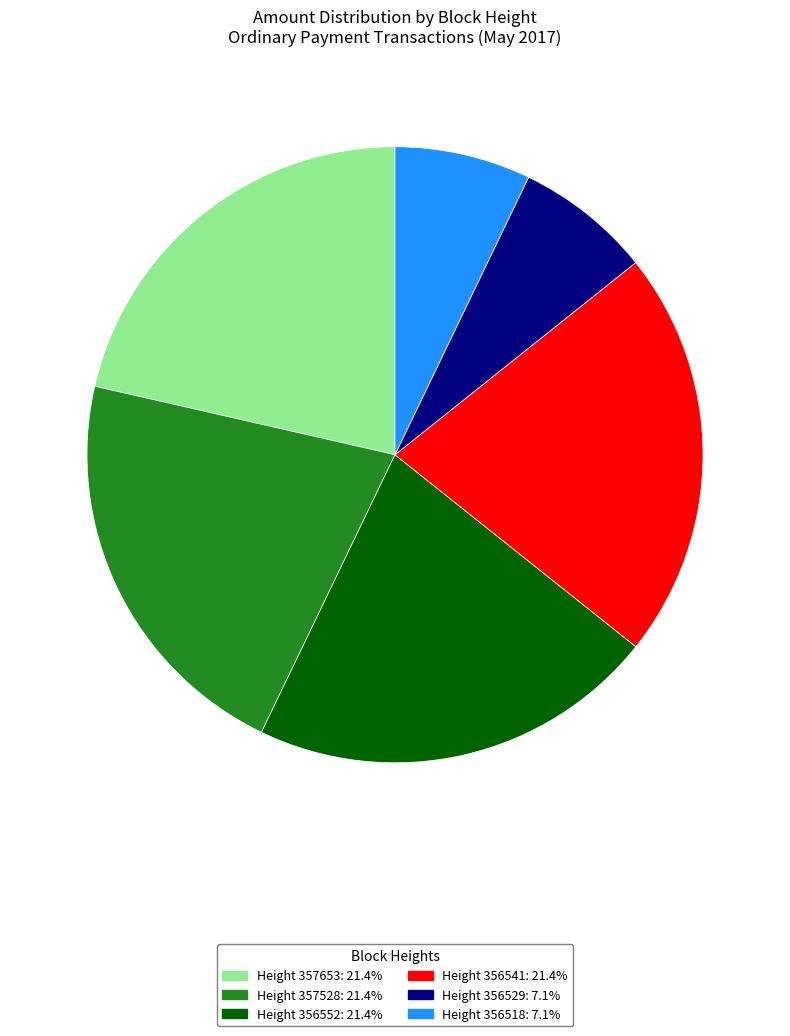

Count the number of slices in the pie.

6